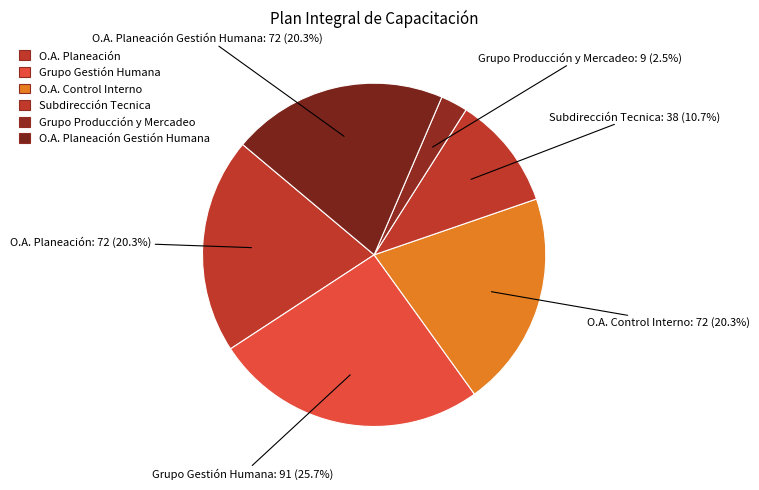

Which has a higher value, O.A. Planeación or Grupo Producción y Mercadeo?

O.A. Planeación